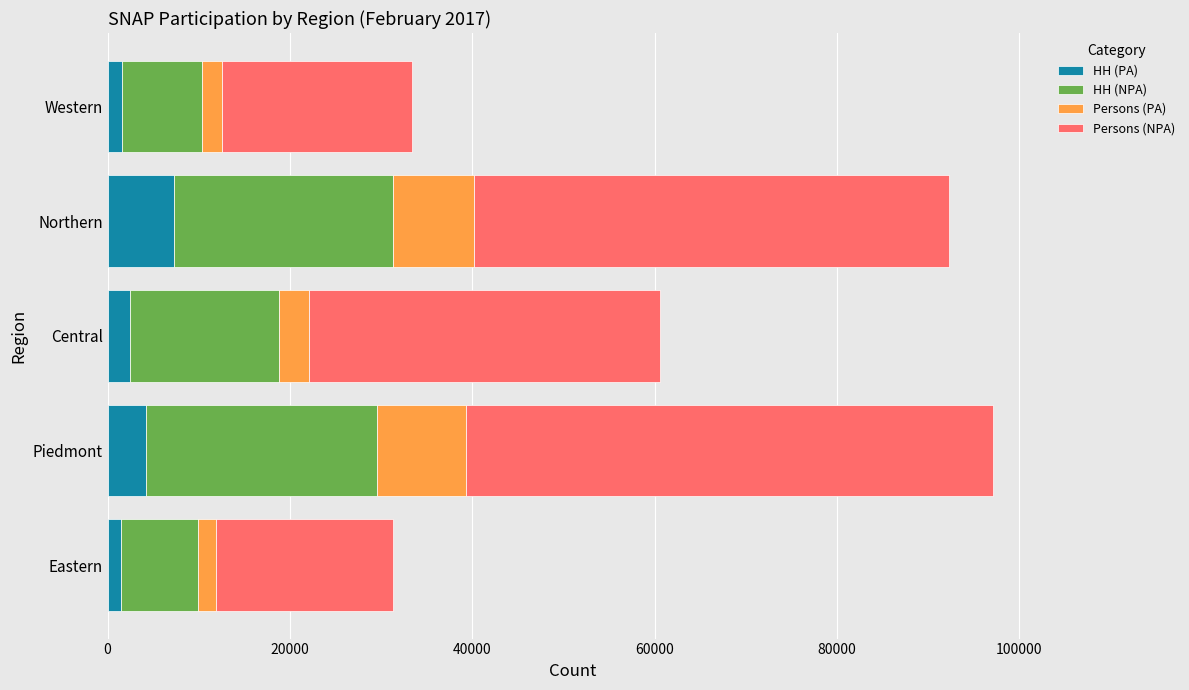

What is the total value across all series at Central?

60593